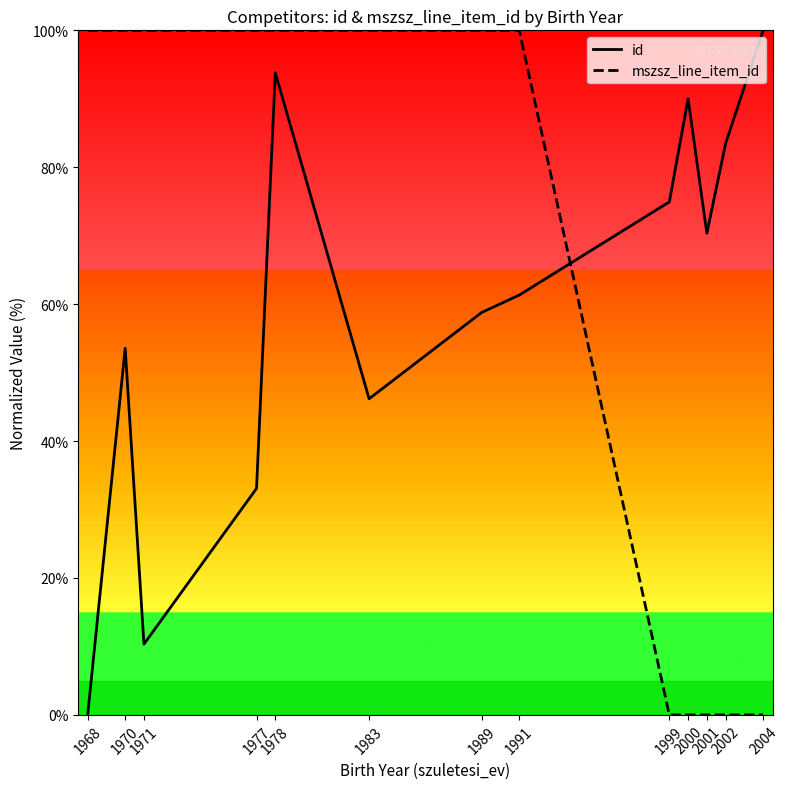

List the series in order of their peak value, lowest first.

id, mszsz_line_item_id